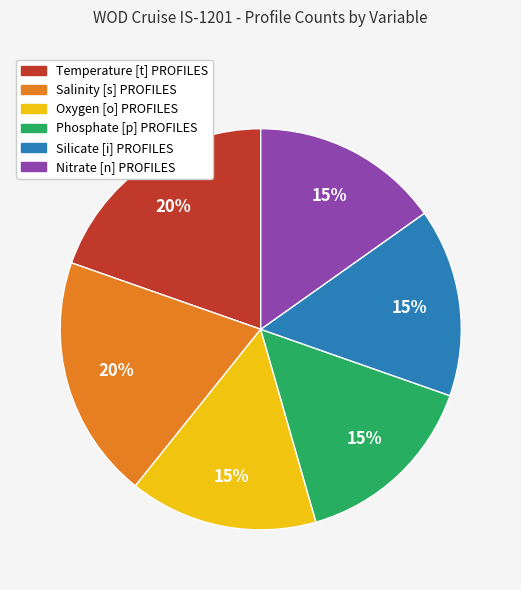

What is the ratio of the value at Silicate [i] PROFILES to the value at Temperature [t] PROFILES?

0.8